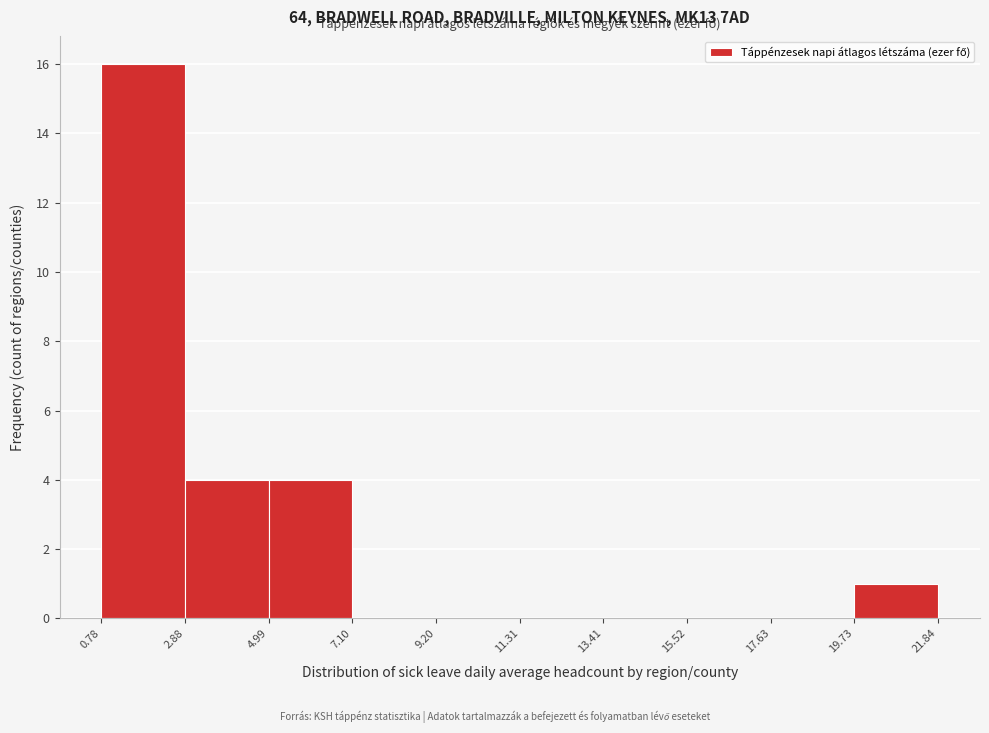

Over which range of the x-axis is the bar tallest?

0.78 to 2.88